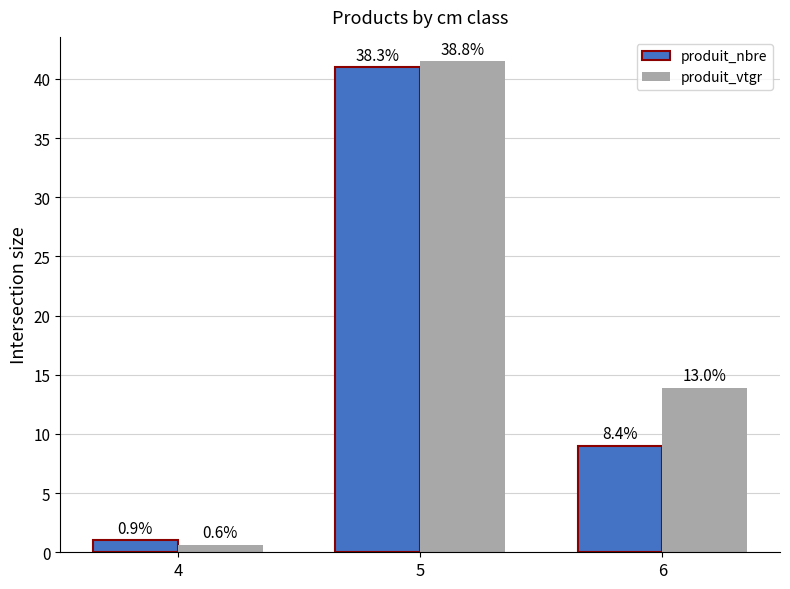

What is the value of the produit_nbre bar at the 2nd from the left?

41.0